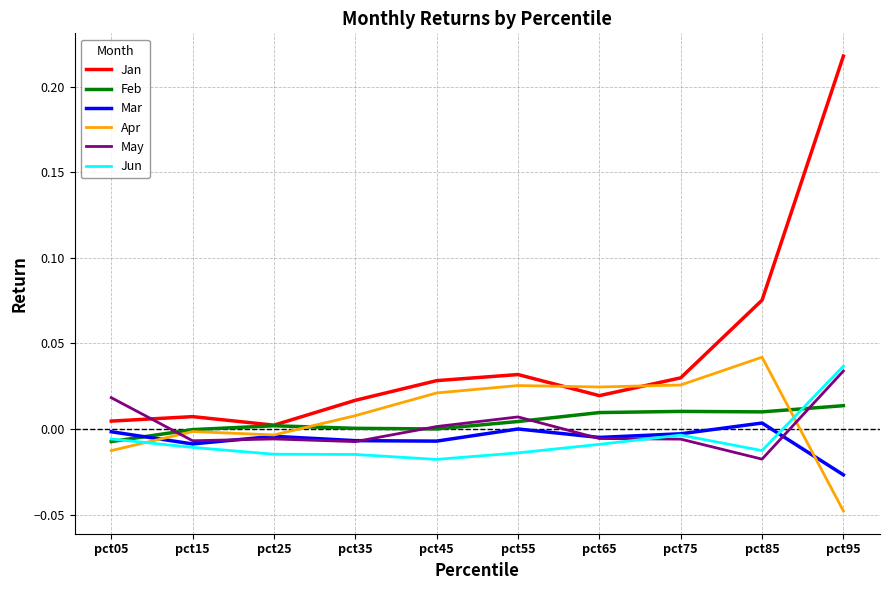

Which series ends up on top after the final intersection of Jun and Apr?

Jun